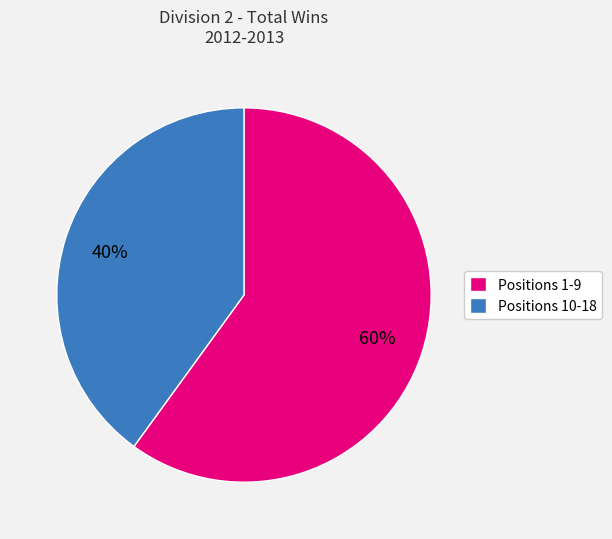

Between Positions 10-18 and Positions 1-9, which is larger?

Positions 1-9